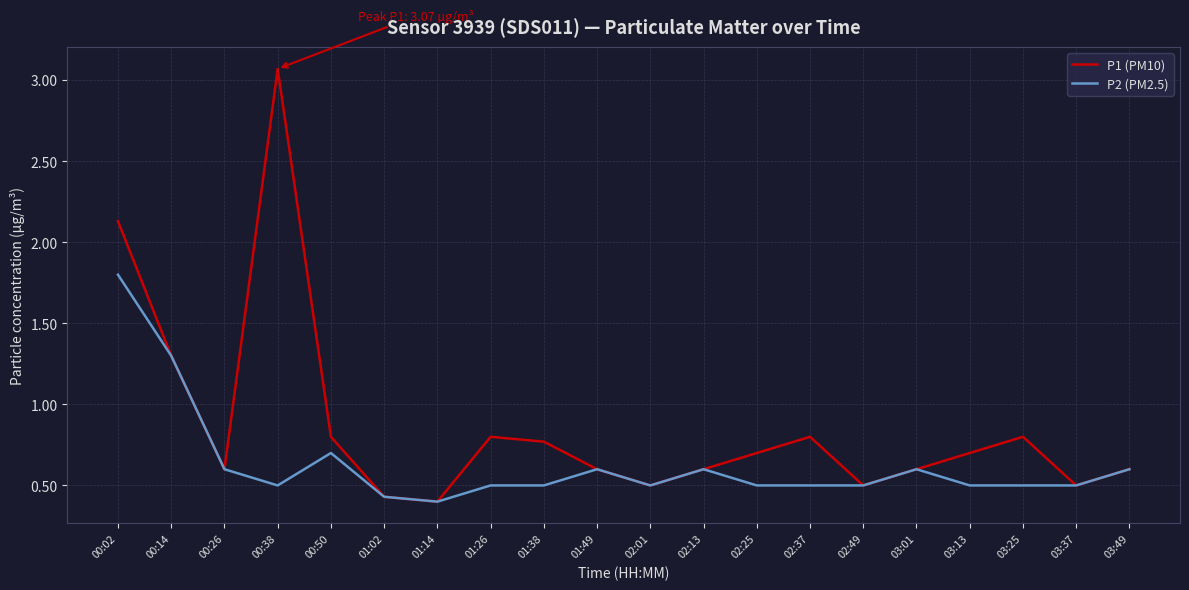

The value of P1 (PM10) at 02:13 is 0.6. True or false?

True